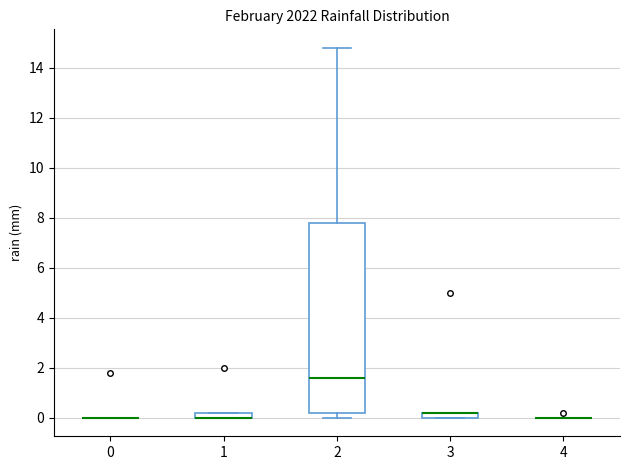

Comparing the boxes themselves (not the whiskers), which one is the tallest?

2